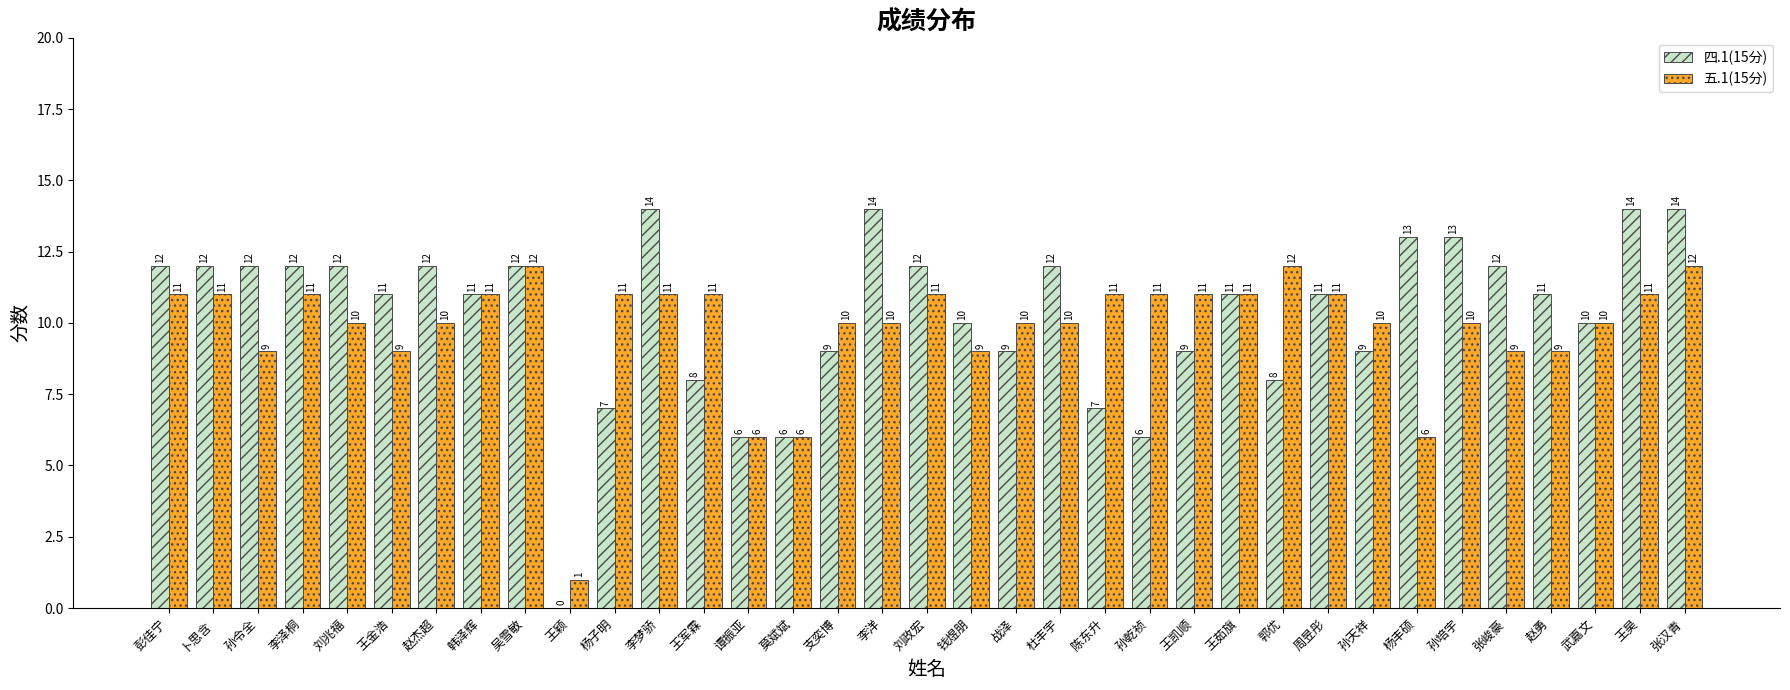

Which series changed the most between 李梦骄 and 孙天祥?

四.1(15分)